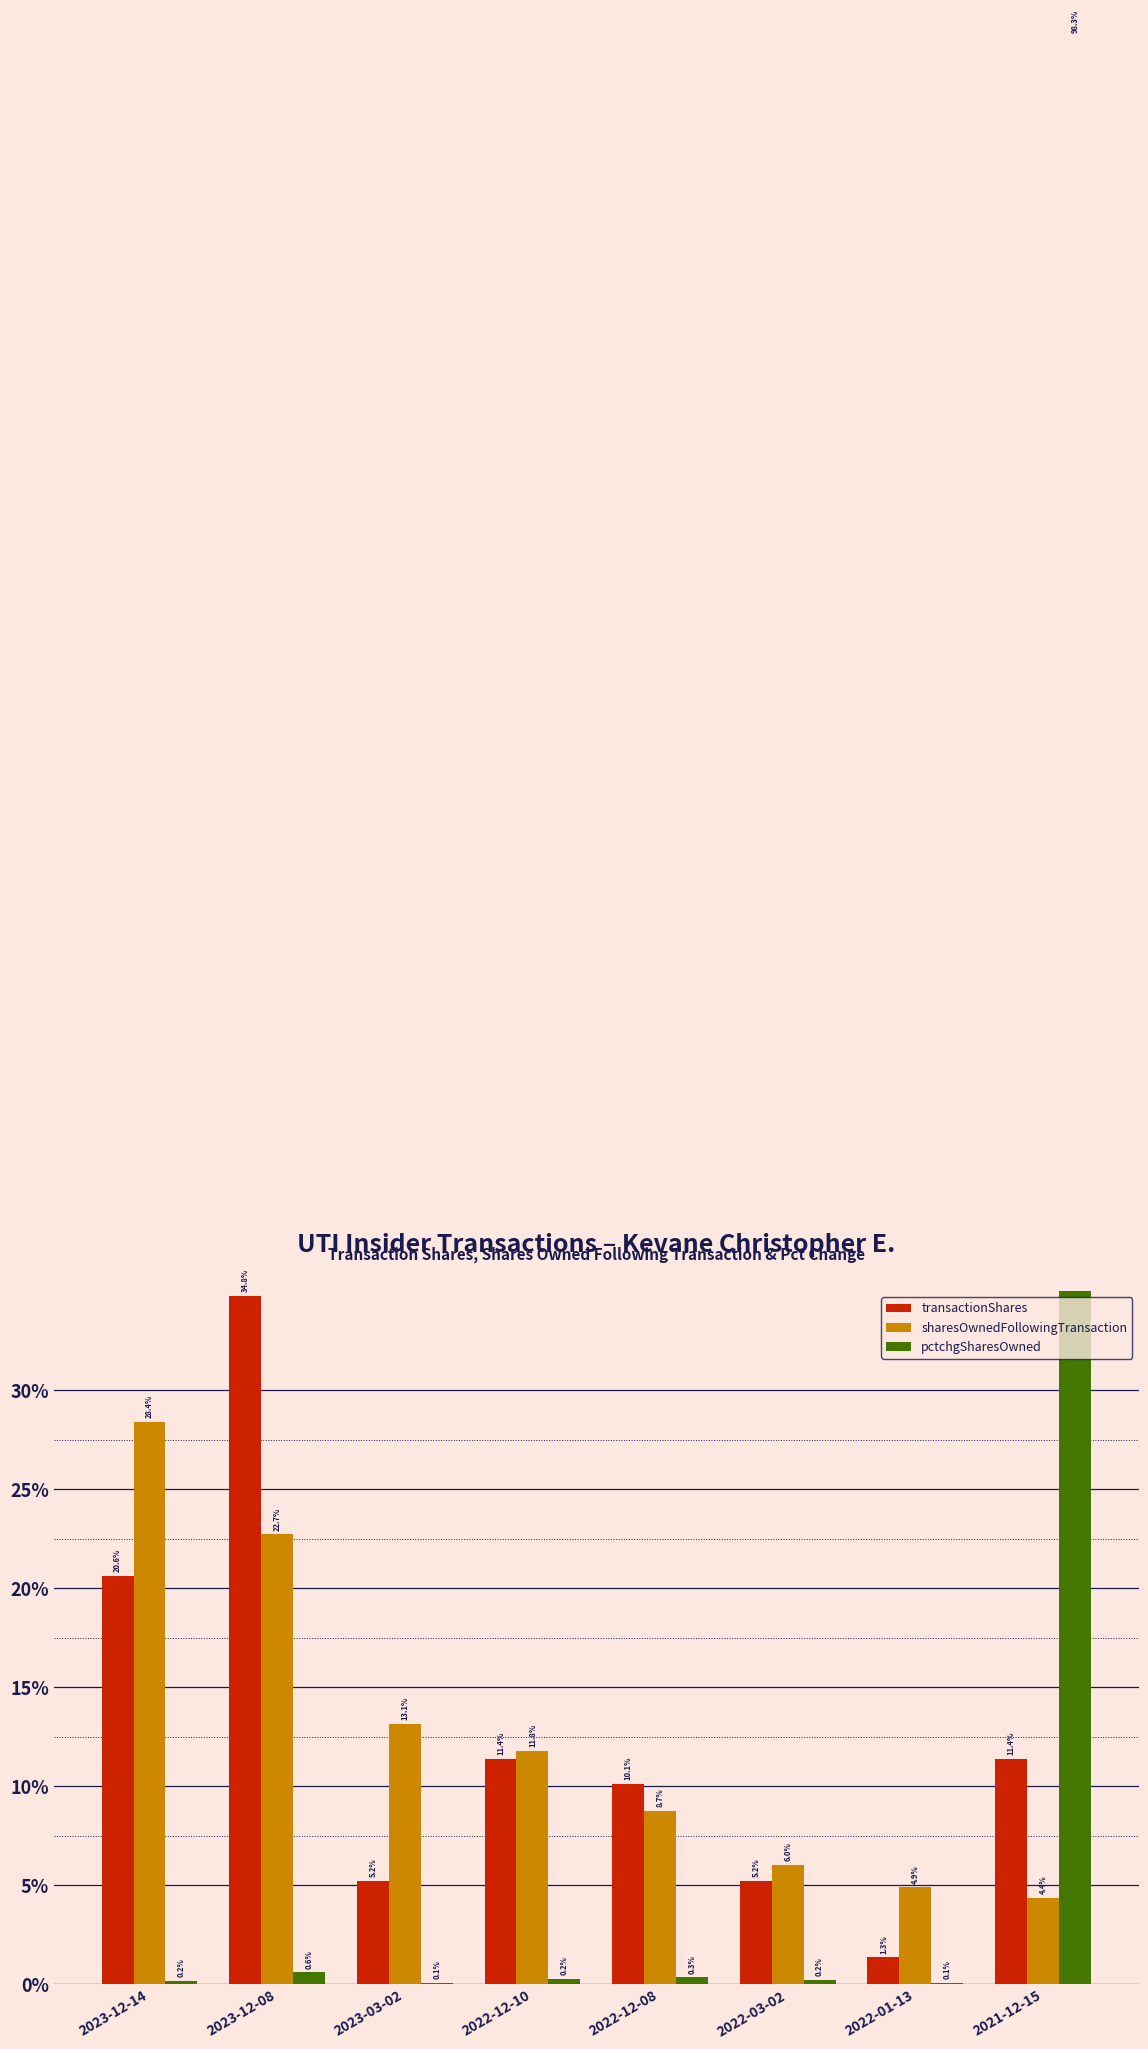

How many bars are there in each group?

3